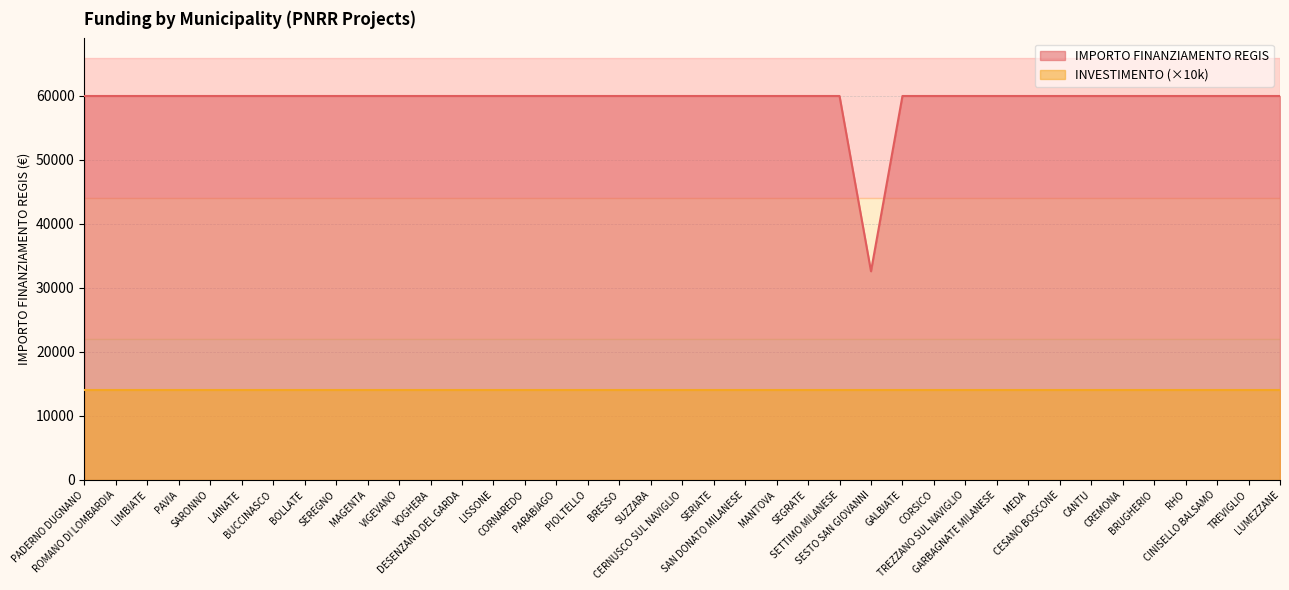

What is the label of the 36th point from the right?

PAVIA